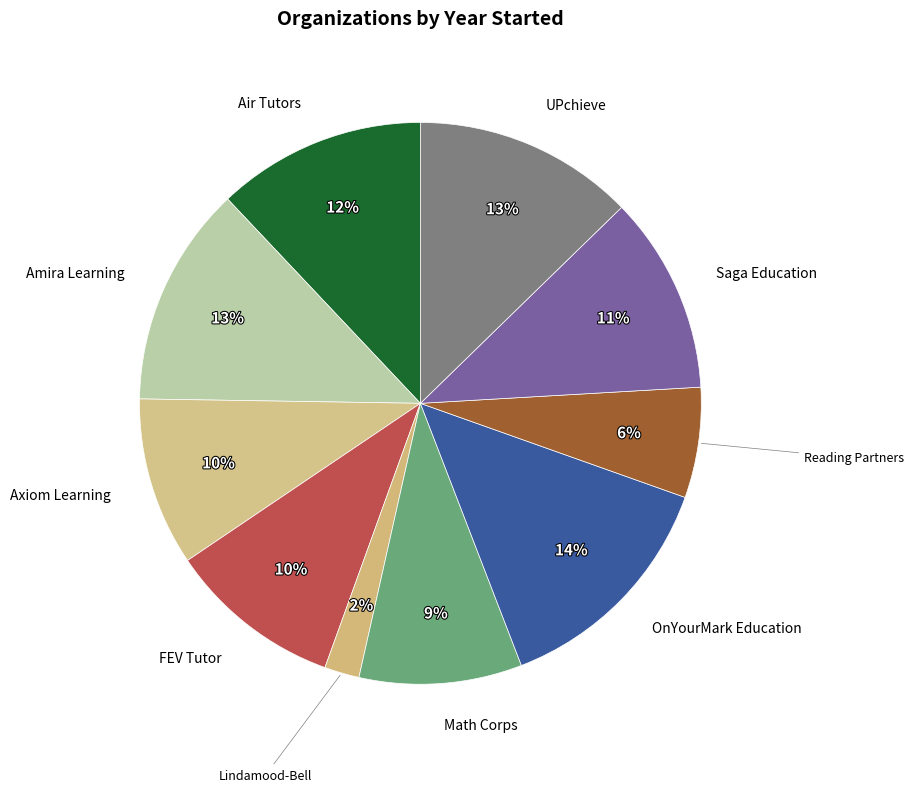

True or false: Lindamood-Bell accounts for 22% of the total.

False